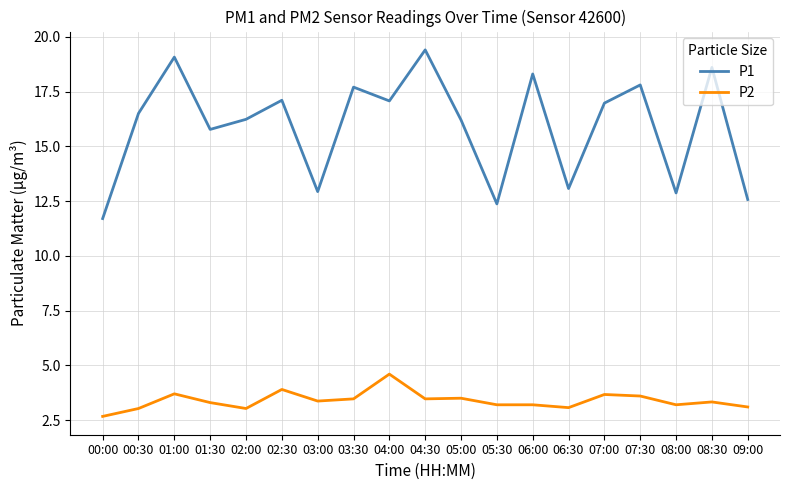

True or false: P1 has a value of 17.1 at 02:30.

True